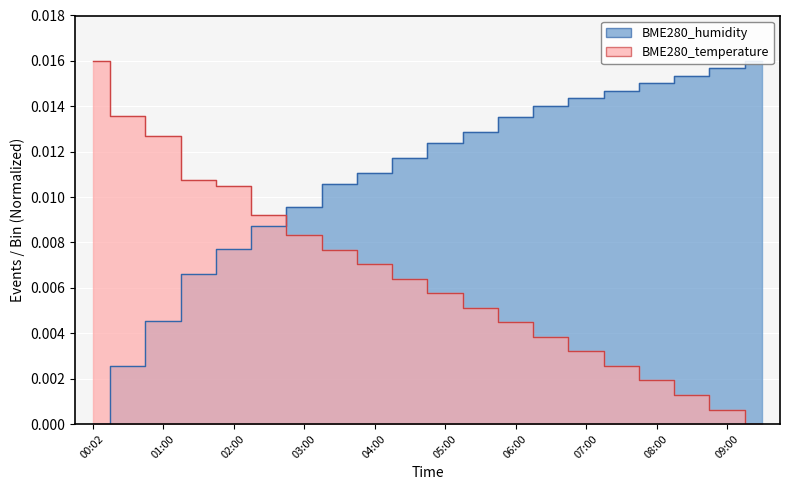

How many data points in BME280_temperature are above 0?

19